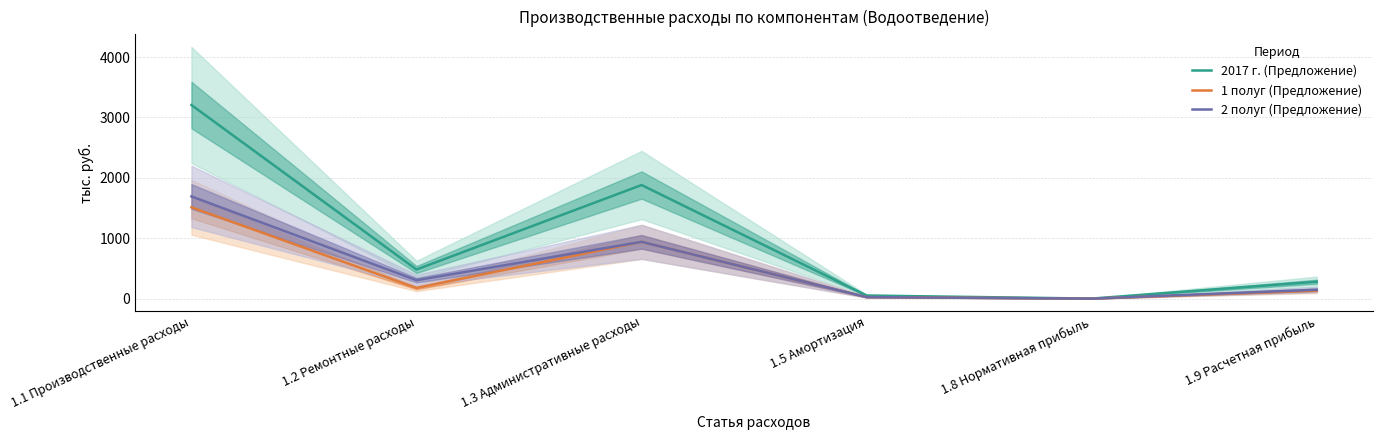

What is the label of the 5th point from the right?

1.2 Ремонтные расходы